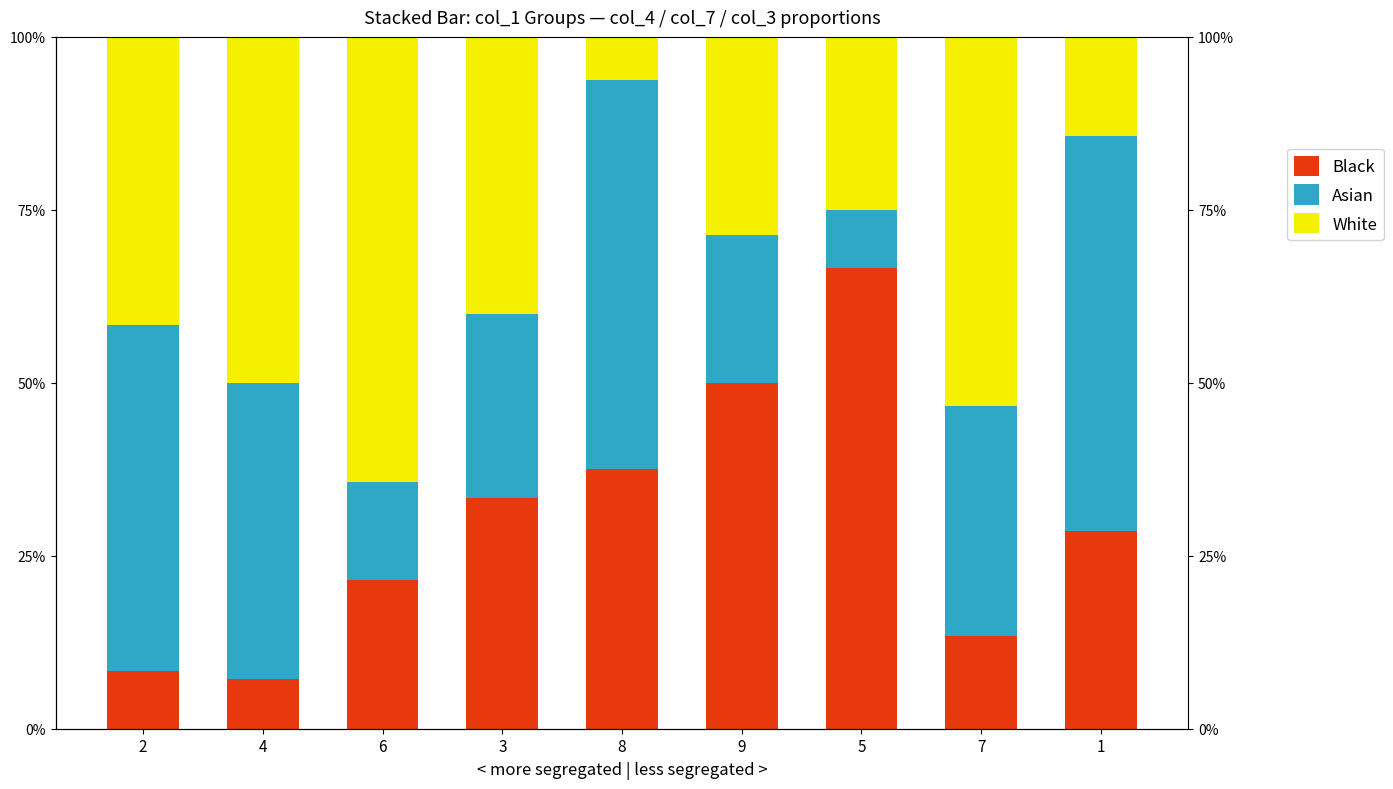

Which series has the largest total across all categories?

White